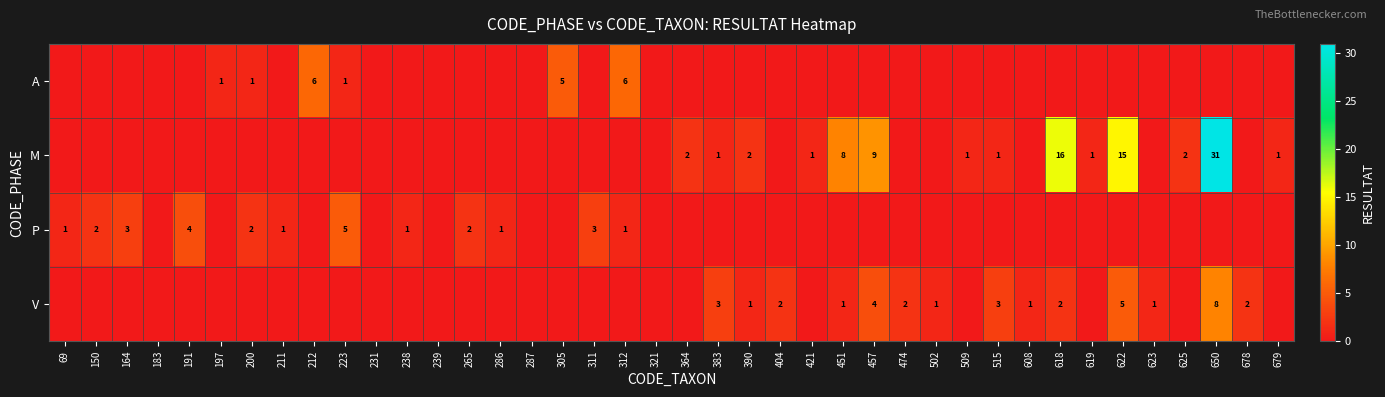

The V series shows 4 at 457. True or false?

True